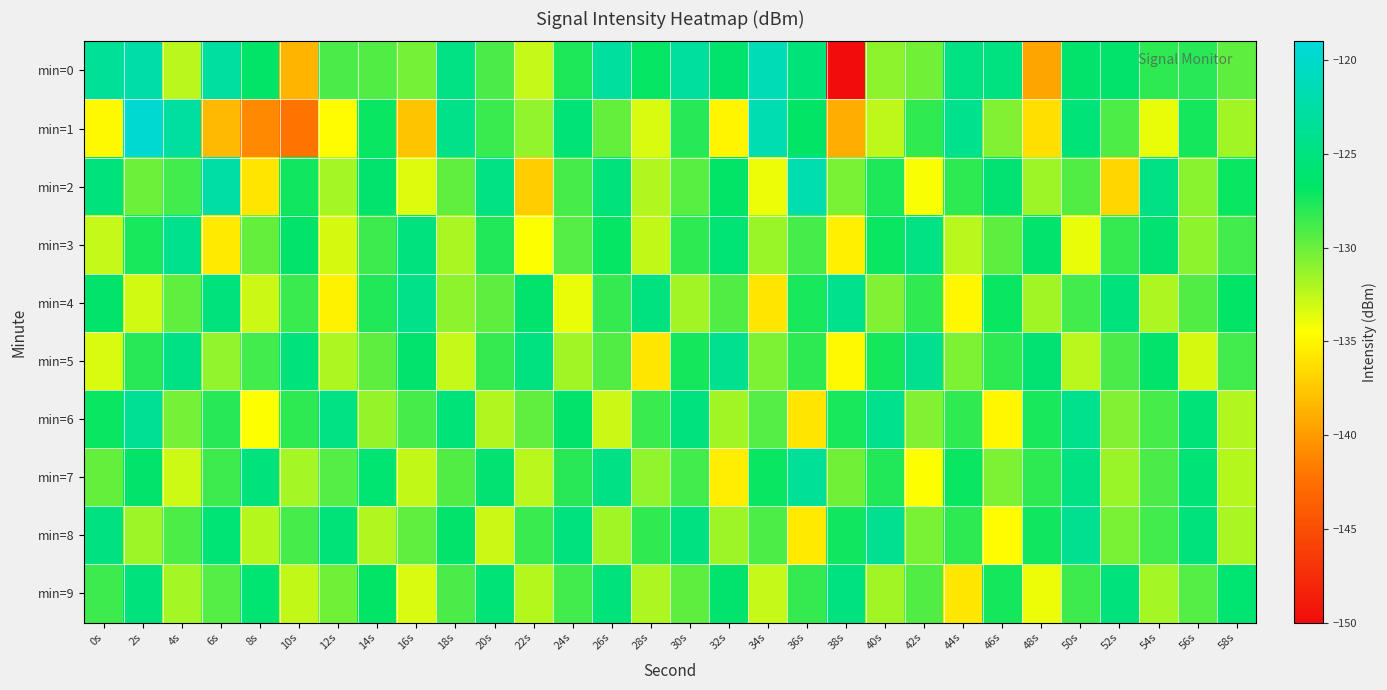

What is the smallest value displayed?

-150.0